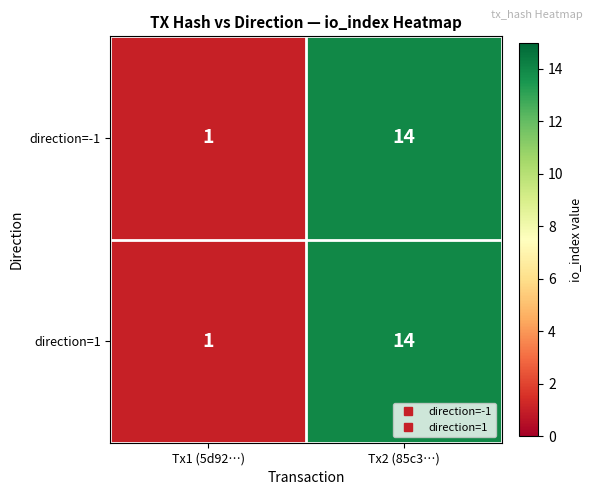

What is the total value across all series at Tx2 (85c3…)?

28